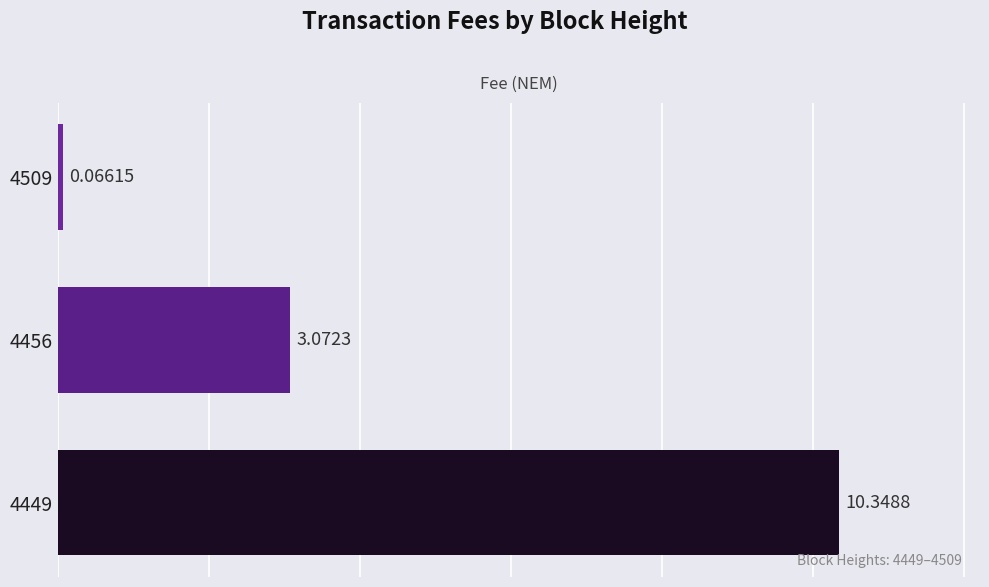

What is the difference between the values at 4449 and 4456?

7.3